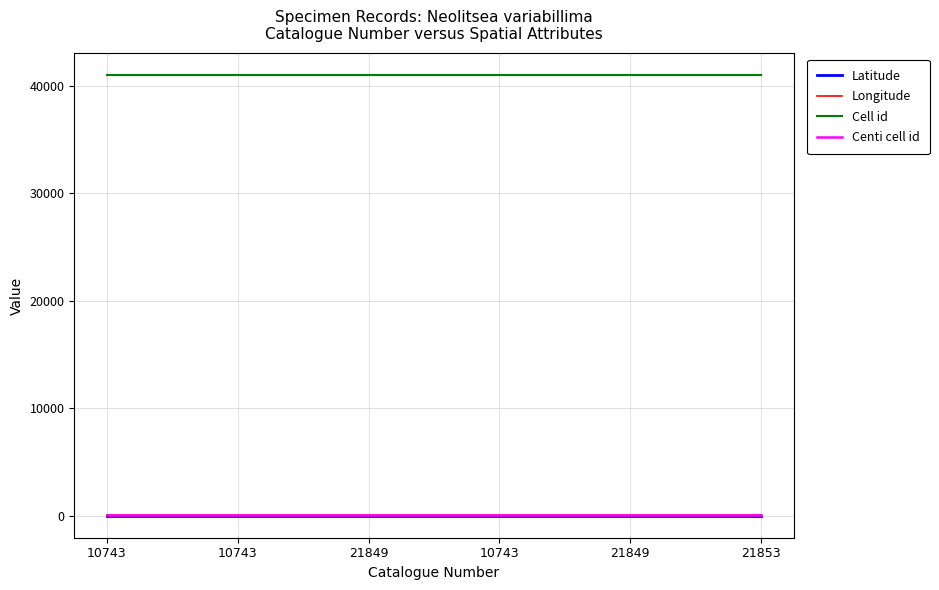

List the series in order of their peak value, highest first.

Cell id, Longitude, Centi cell id, Latitude